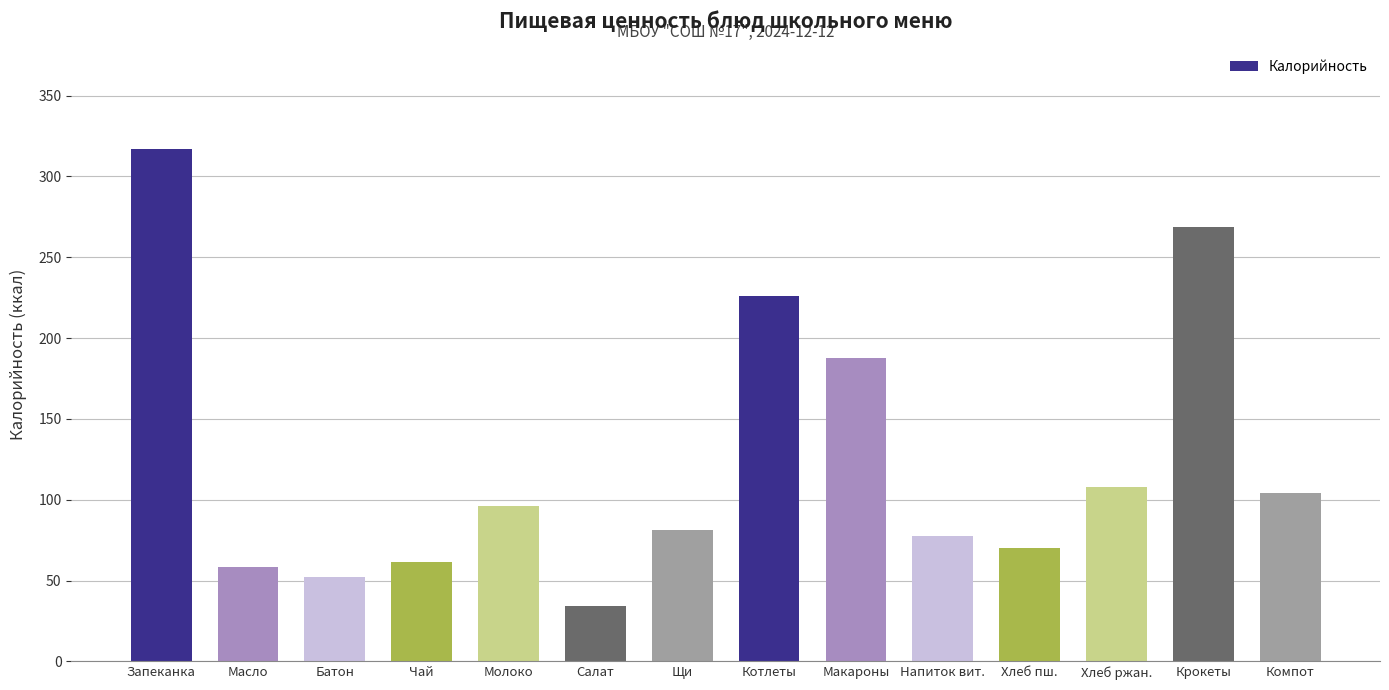

What is the ratio of the value at Крокеты to the value at Хлеб ржан.?

2.5